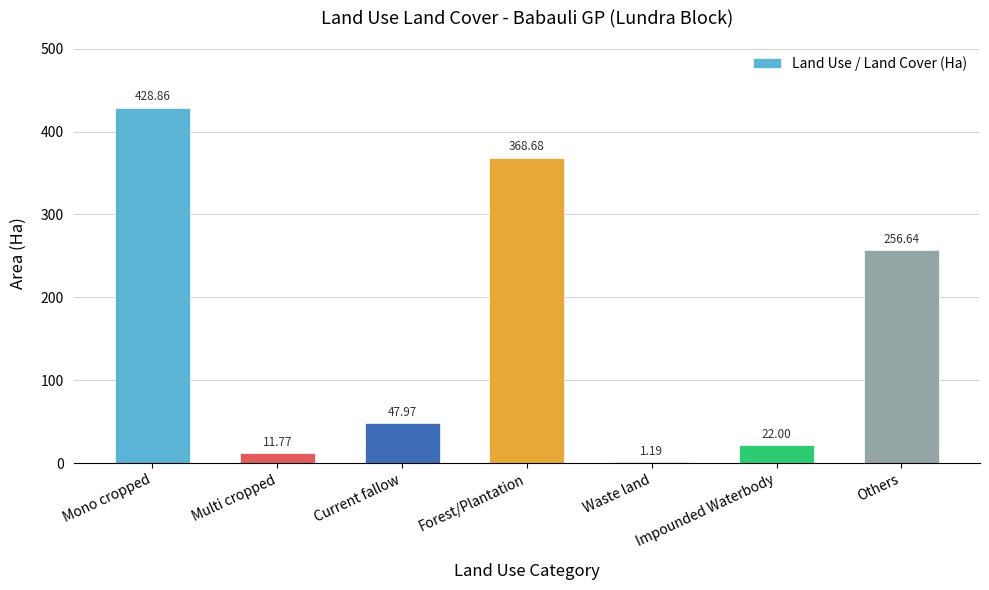

What is the change in value from Forest/Plantation to Others?

-112.0